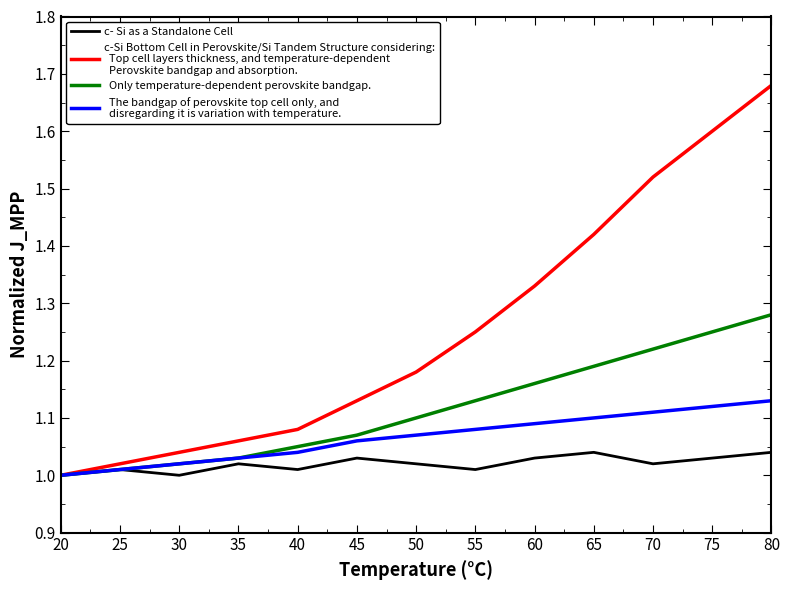

At which category is the sum across all series the highest?

80